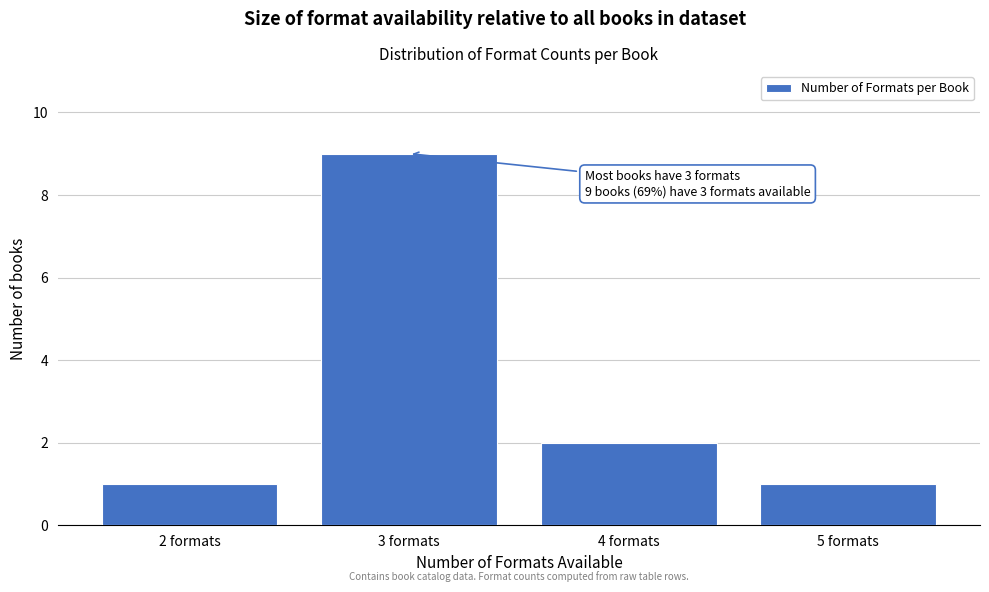

Over which range of the x-axis is the bar tallest?

2.5 to 3.5